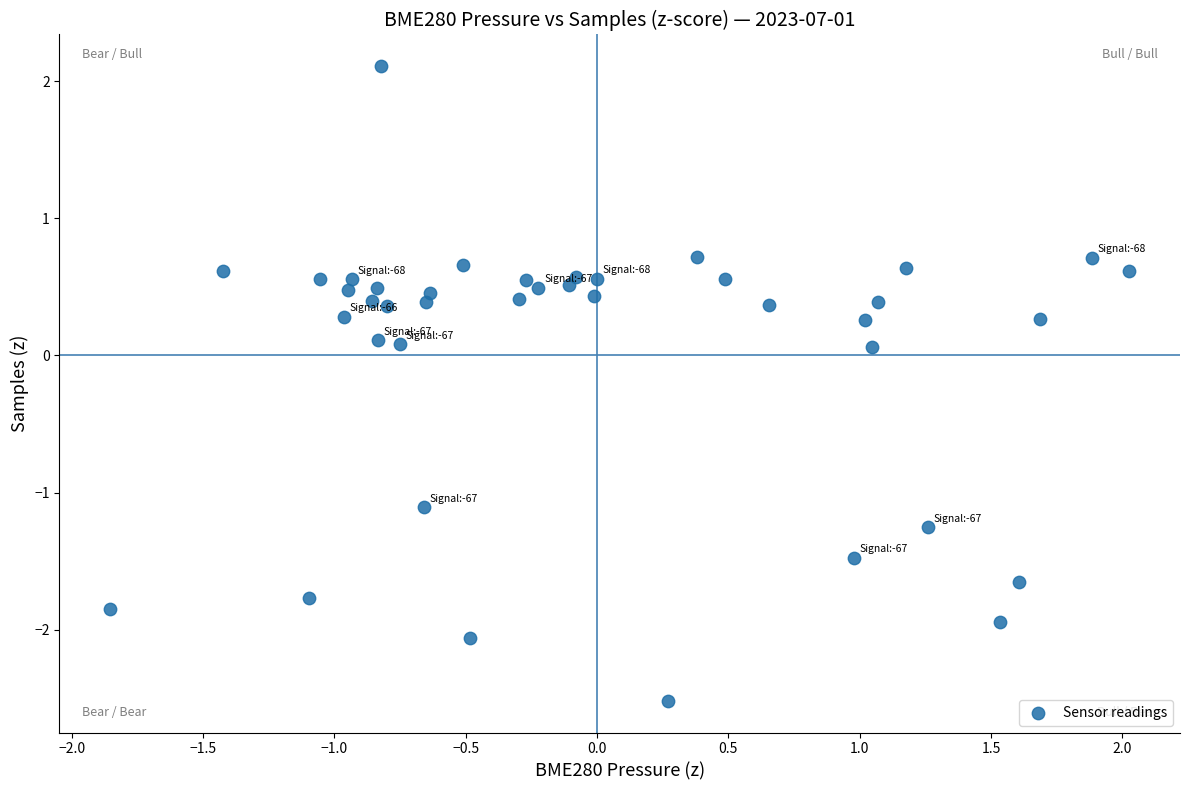

What is the range of Y values (max minus min)?

4.6